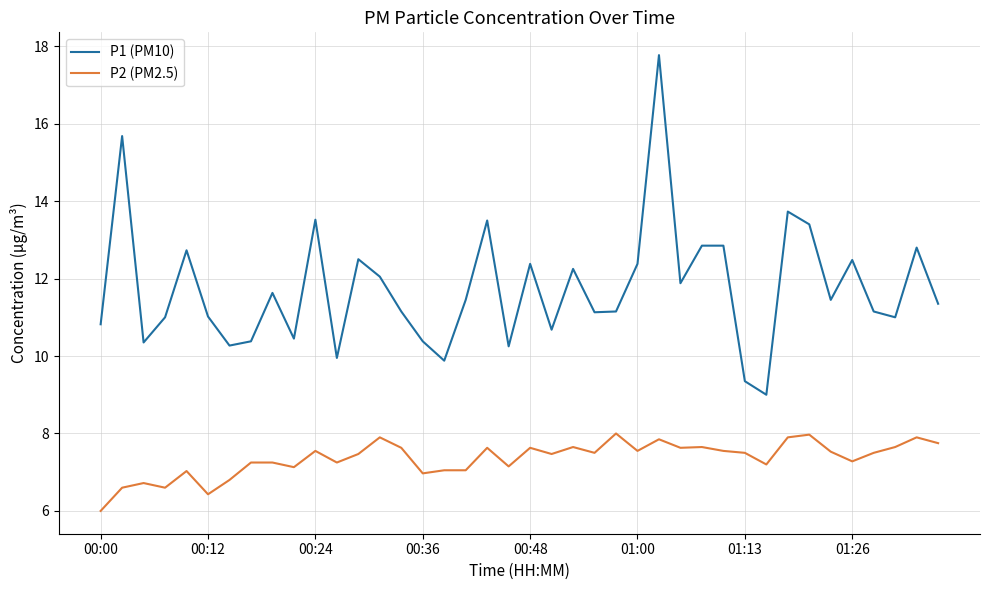

Which series has the largest range (max minus min)?

P1 (PM10)